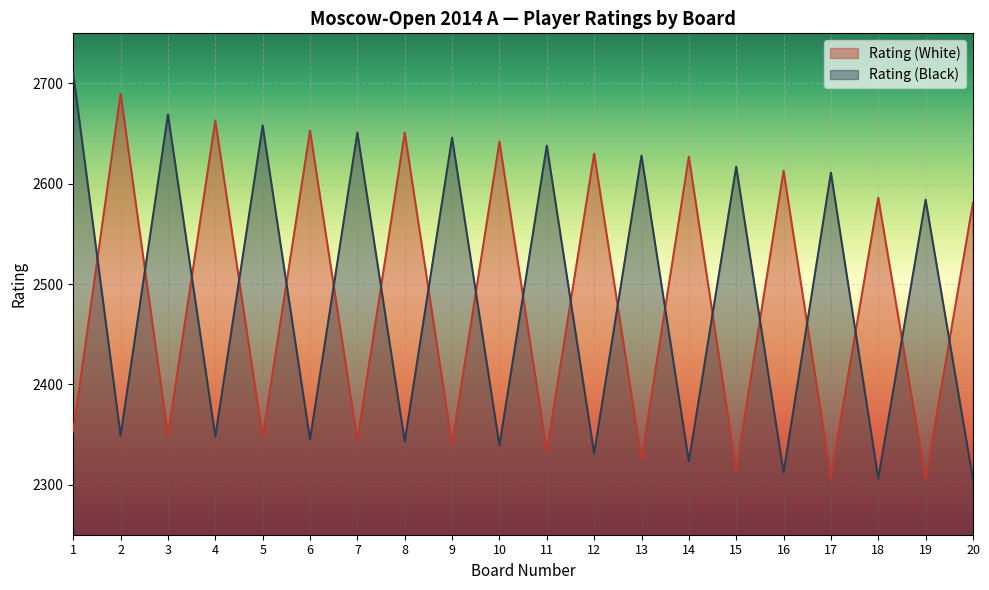

Reading right to left, what are all the values shown in this chart?

Rating (White): 20=2581	19=2305	18=2586	17=2307	16=2613	15=2314	14=2627	13=2325	12=2630	11=2333	10=2642	9=2340	8=2651	7=2344	6=2653	5=2347	4=2663	3=2349	2=2690	1=2353
Rating (Black): 20=2305	19=2584	18=2306	17=2611	16=2312	15=2617	14=2323	13=2628	12=2331	11=2638	10=2339	9=2646	8=2343	7=2651	6=2345	5=2658	4=2348	3=2669	2=2349	1=2710